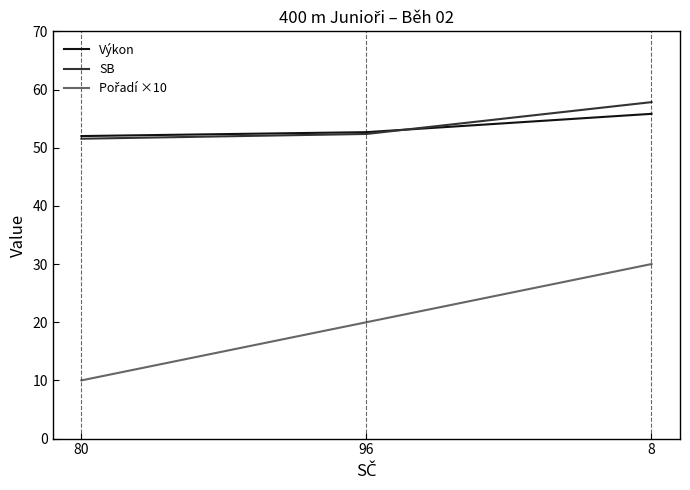

What is the difference between the highest and lowest values at 8?

27.8